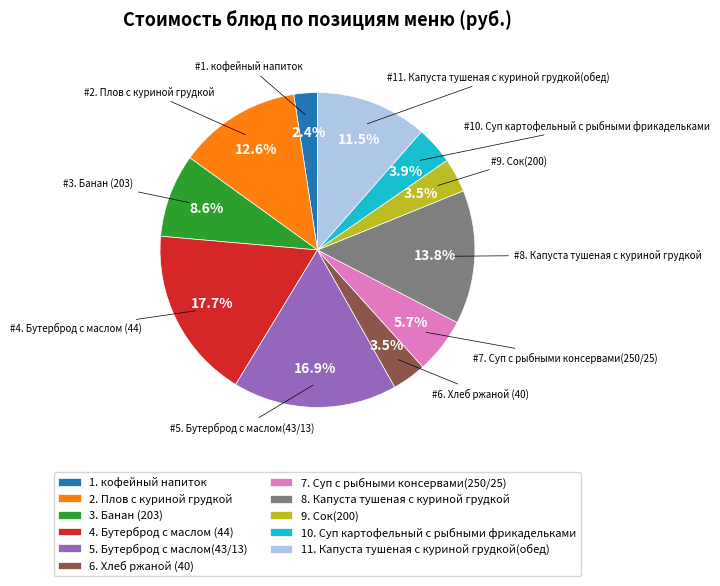

Count the number of slices in the pie.

11